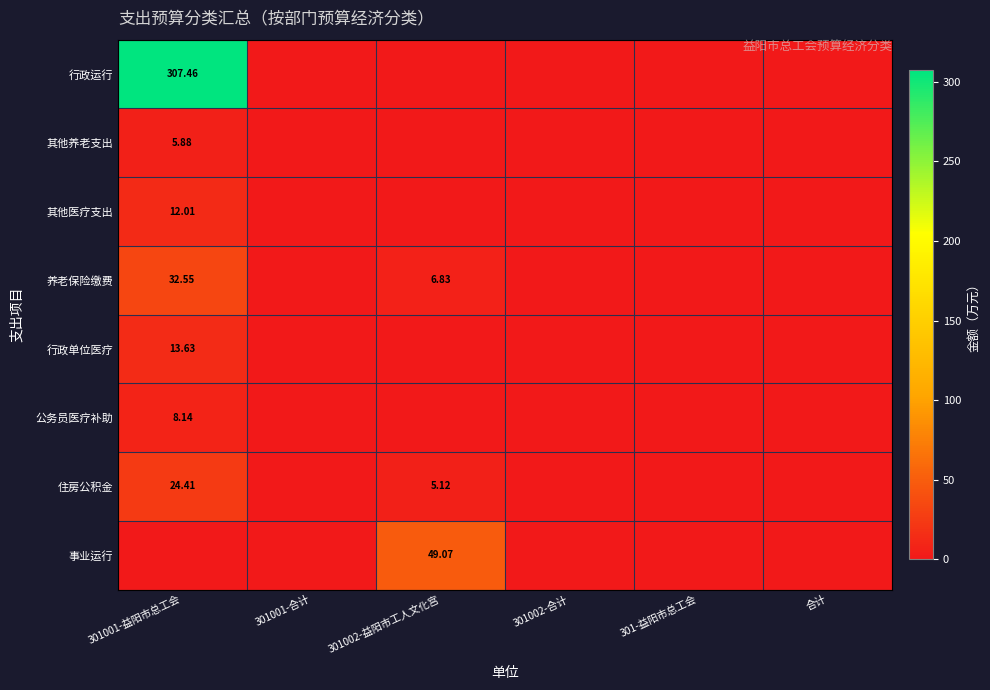

How many categories are shown in the chart?

6